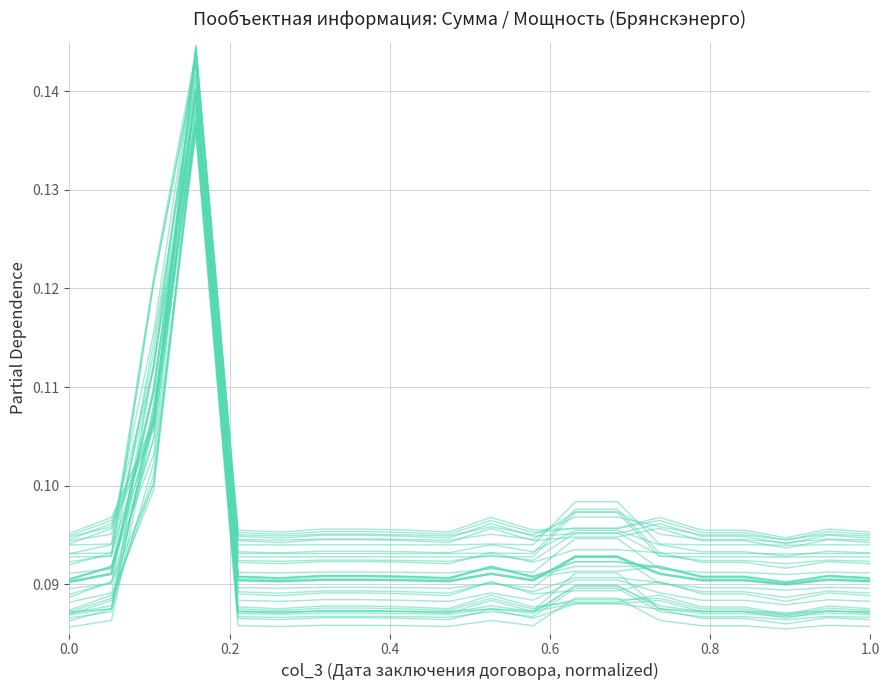

How many categories are shown in the chart?

20